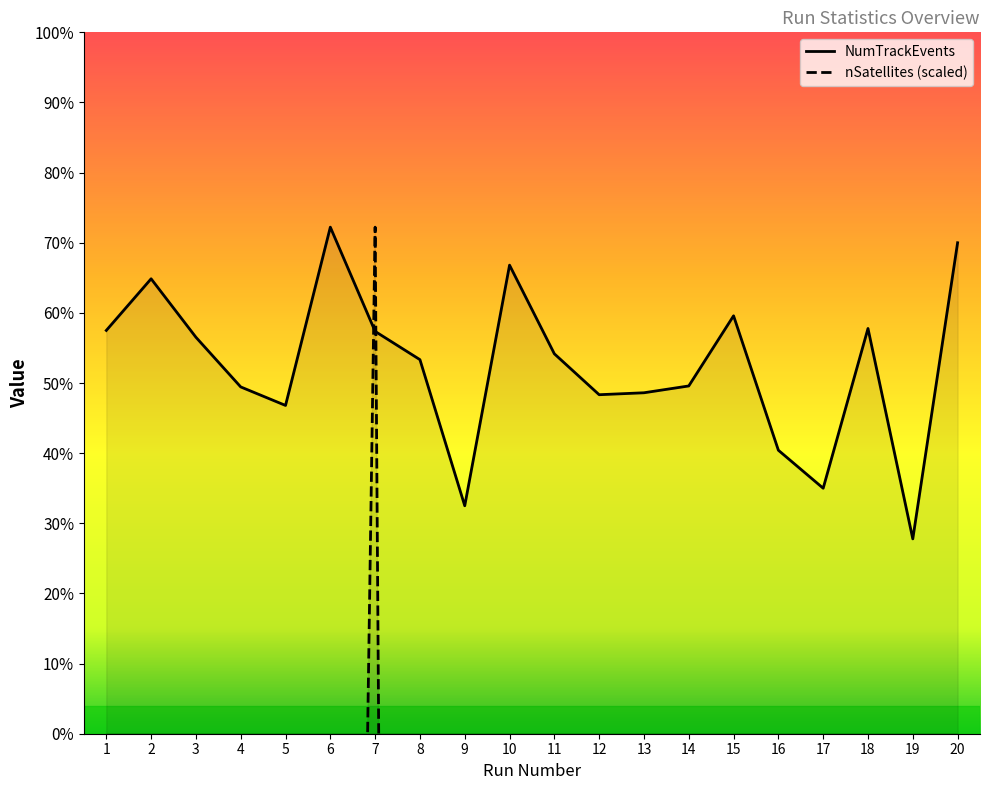

What are all the series names shown in the legend?

NumTrackEvents, nSatellites